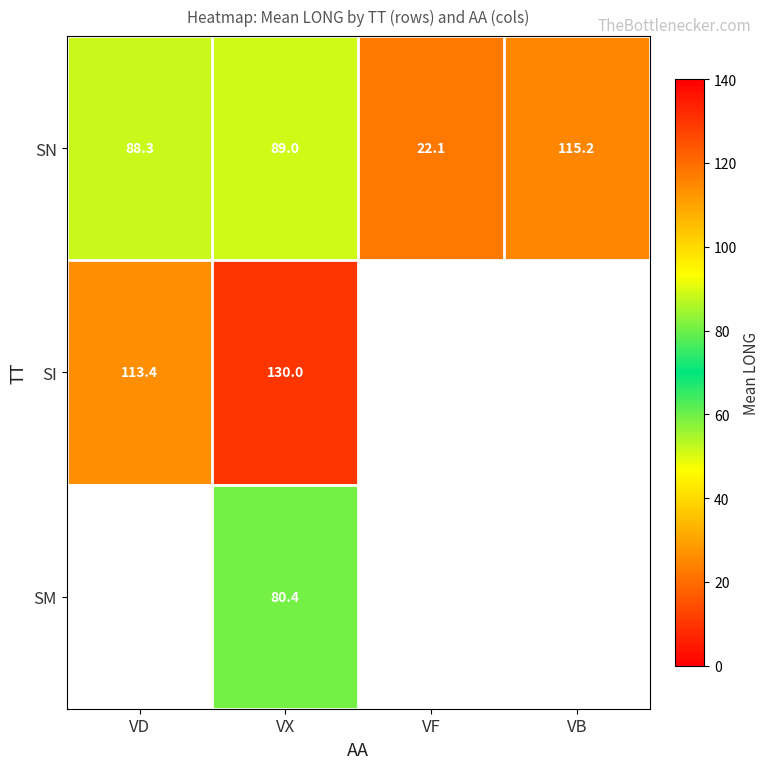

True or false: SN has a value of 203.9 at VB.

False